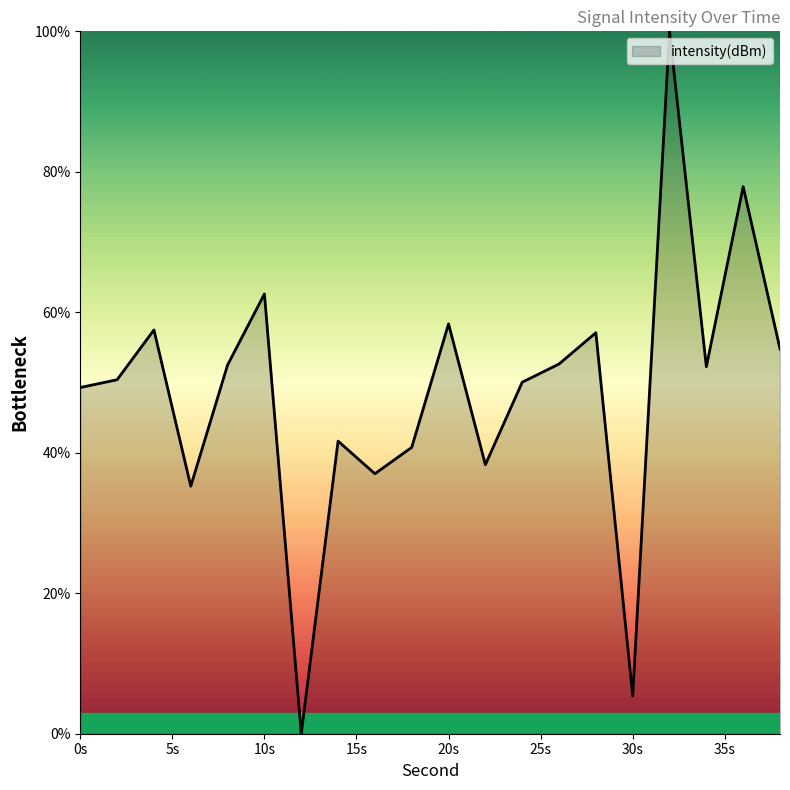

How many distinct data groups are displayed?

1